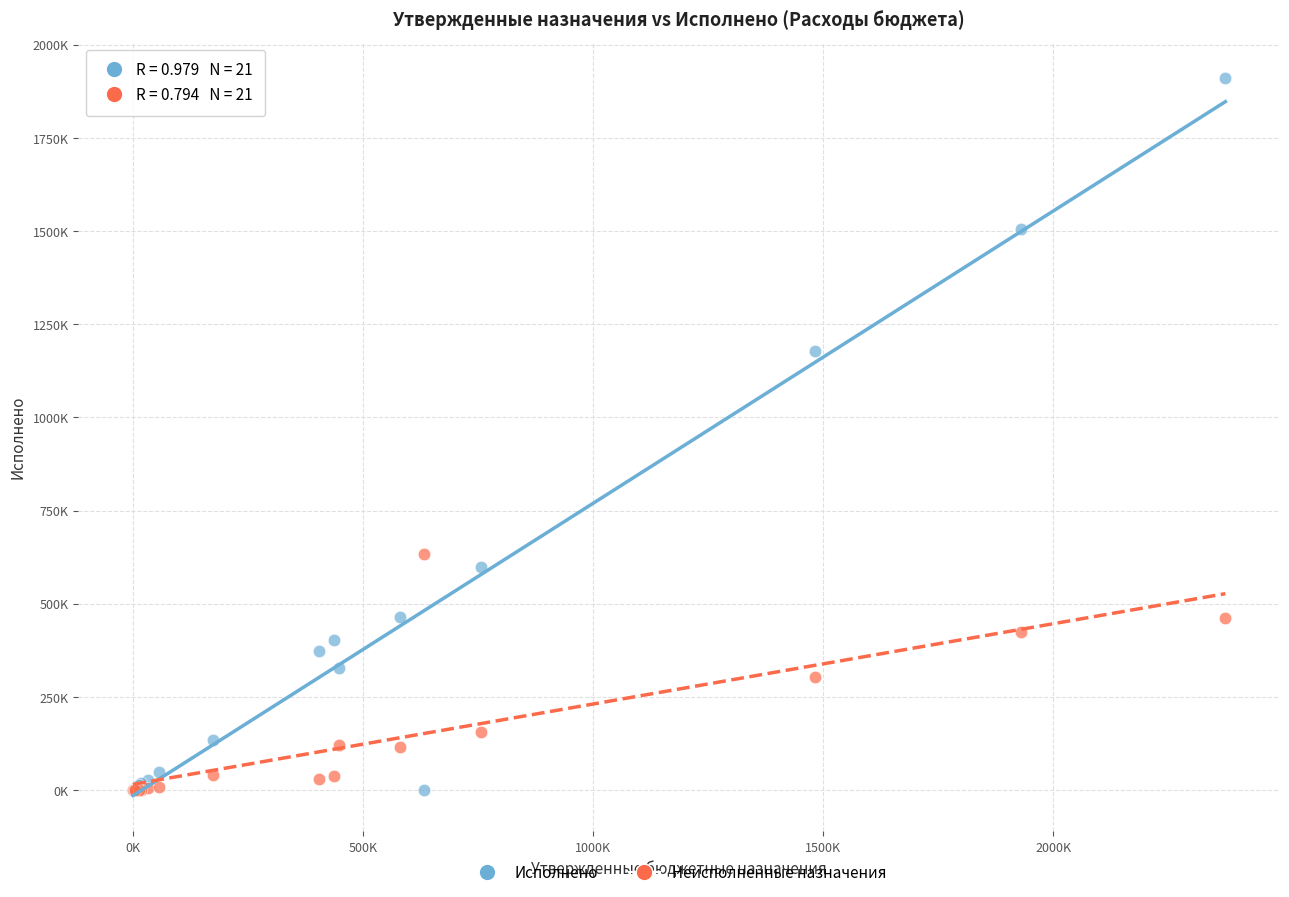

What are all the series names shown in the legend?

Исполнено, Неисполненные назначения